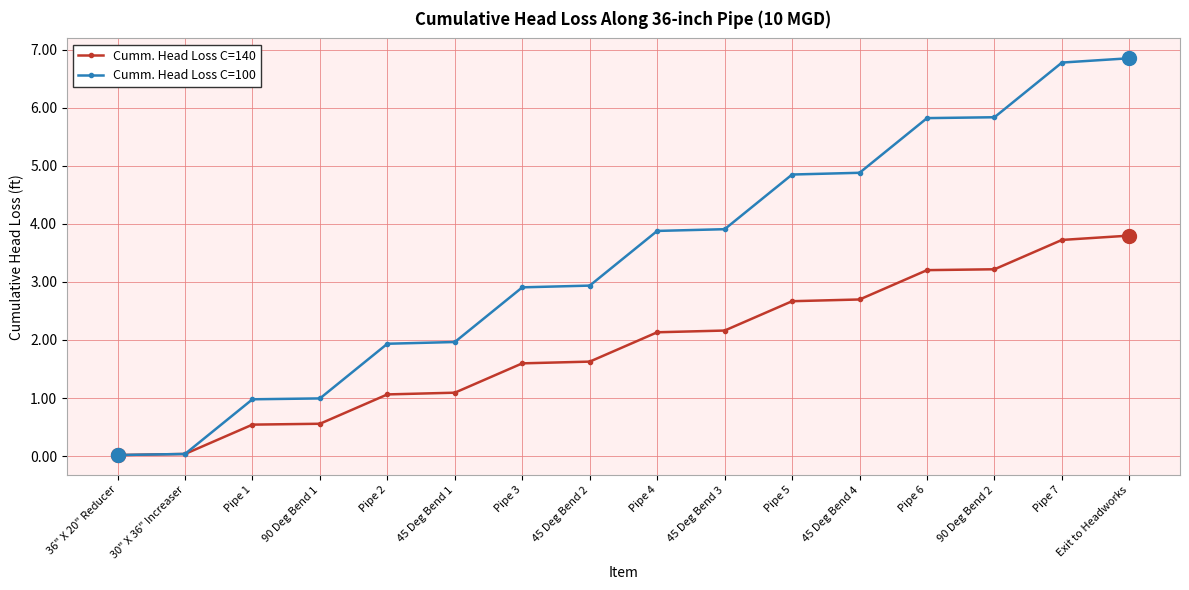

Which category has the highest value across all series?

Exit to Headworks